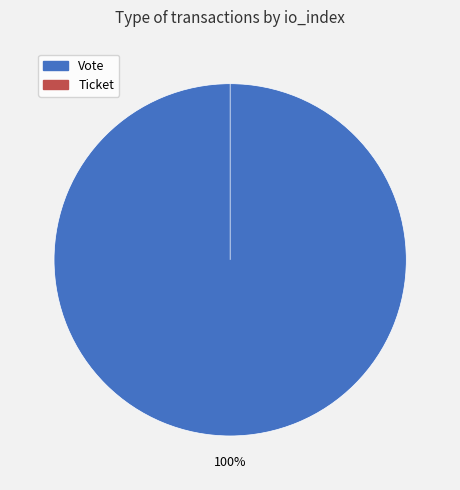

What percentage do Vote and Ticket together represent?

100.0%